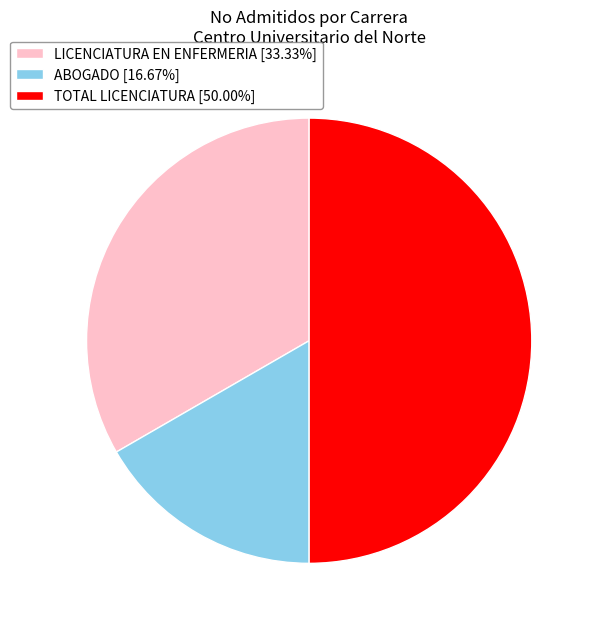

Does ABOGADO [16.67%] represent more than half of the total?

No